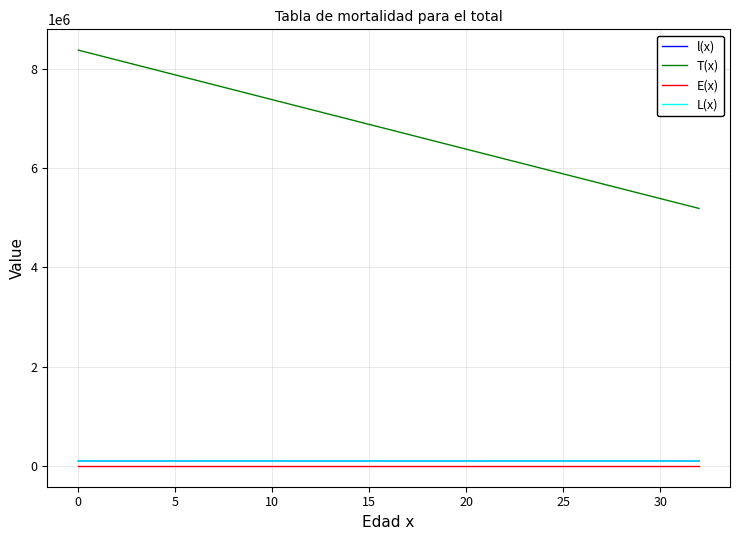

Does the chart have visible grid lines?

Yes